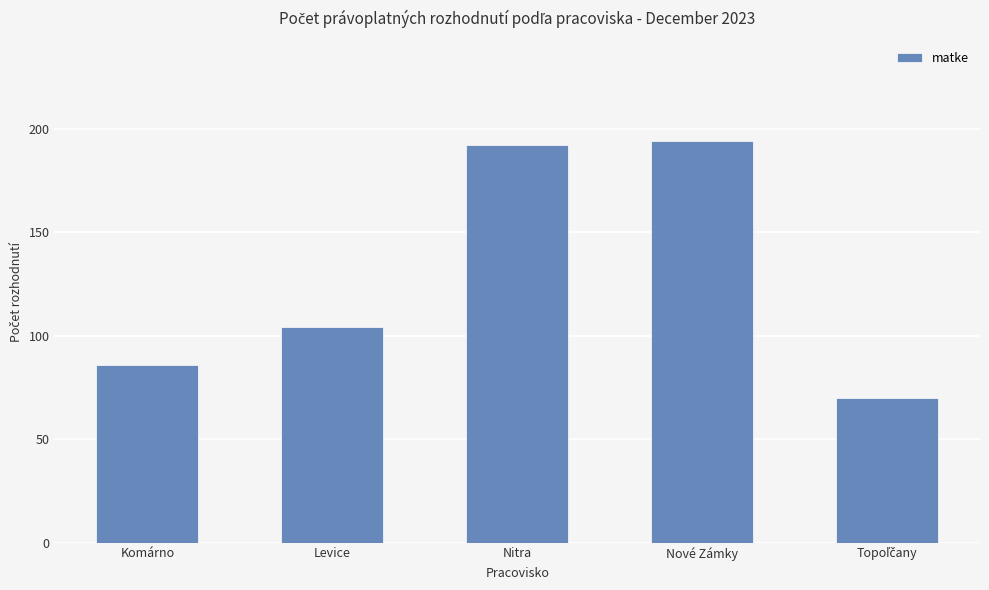

Where is the data nearest to the value 132?

Levice